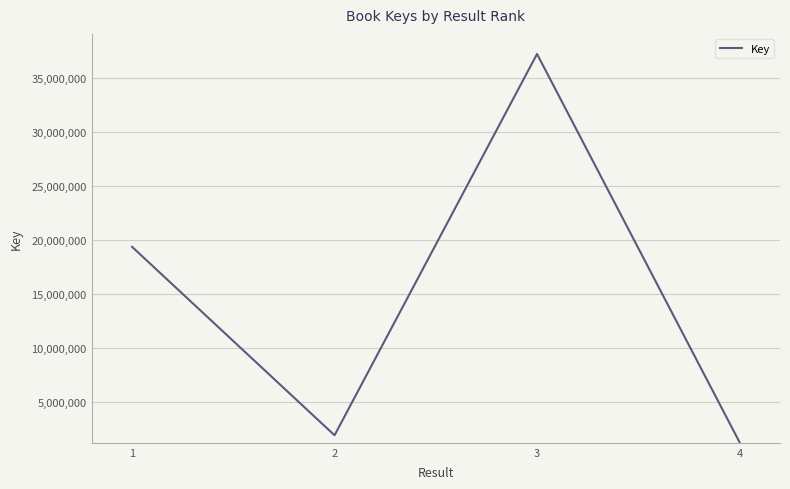

What is the greatest value displayed?

37218290